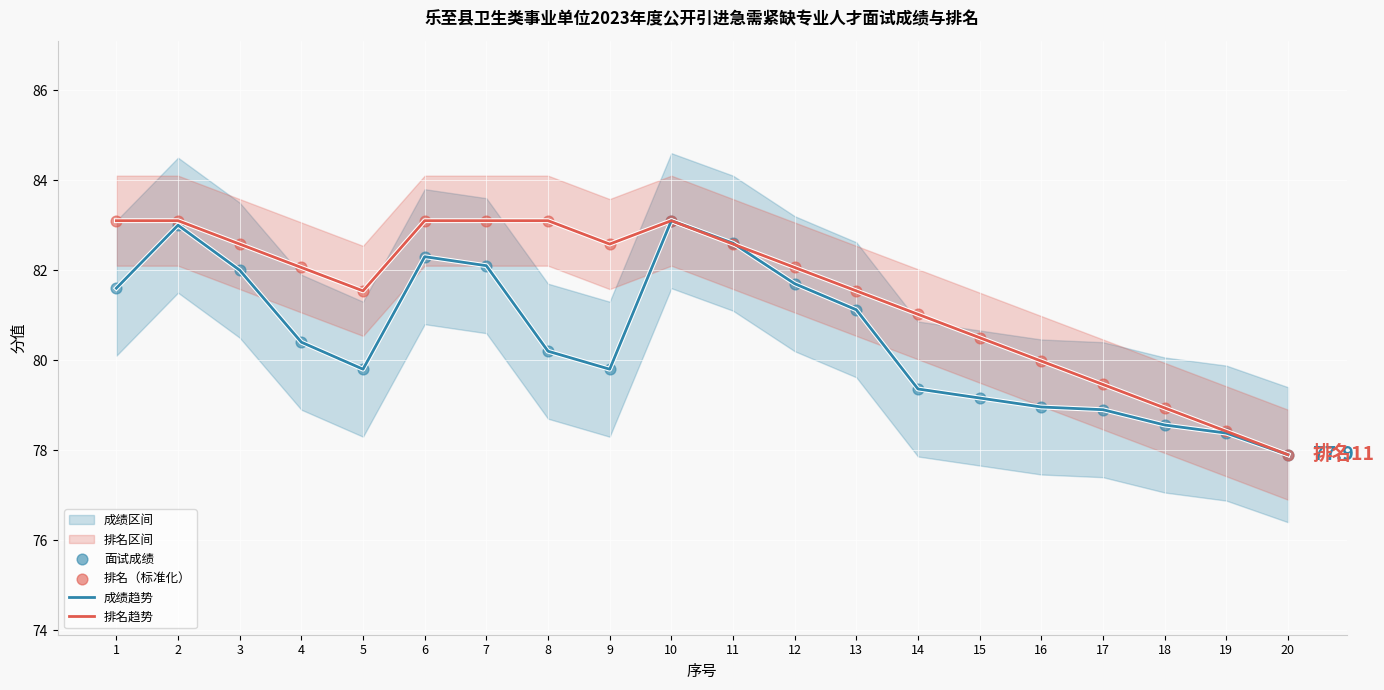

True or false: 成绩趋势 has a value of 79.4 at 14.

True